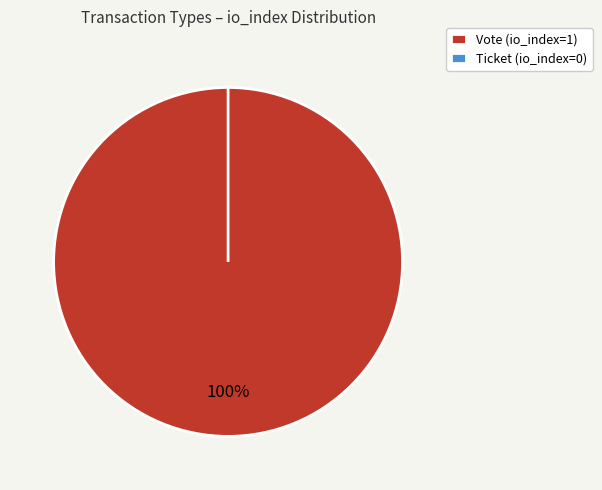

Is Ticket the majority of the pie?

No